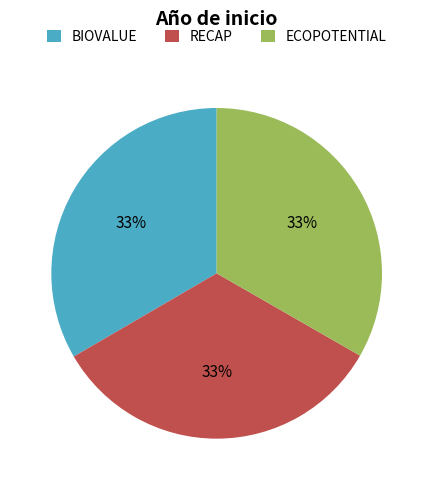

Do BIOVALUE and RECAP together represent more than half of the pie?

Yes